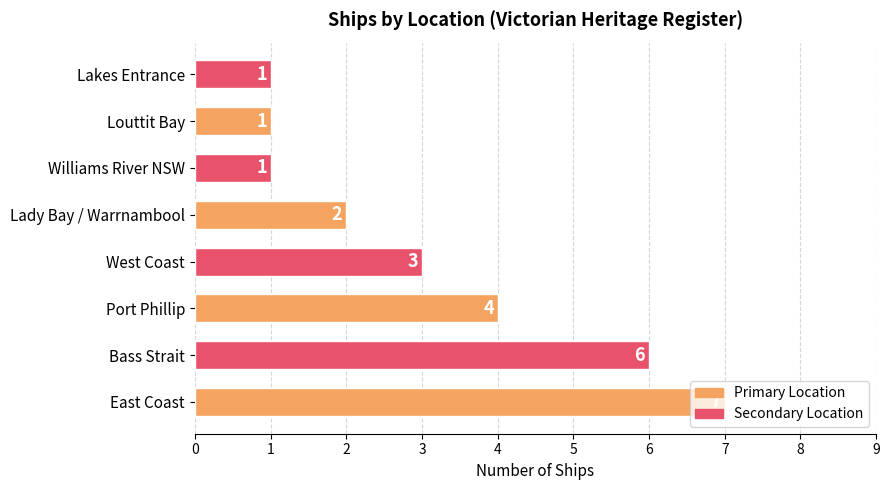

What is the difference between the maximum and minimum values?

6